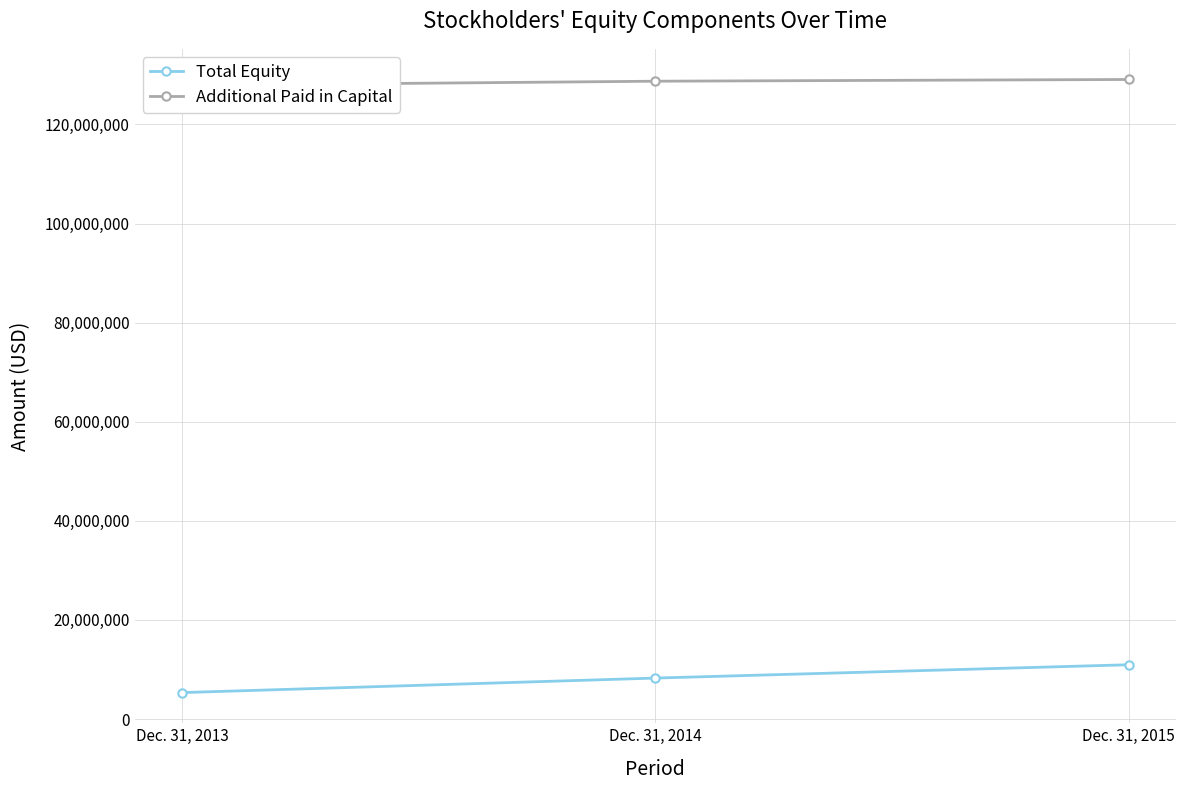

What is the smallest value displayed?

5341866